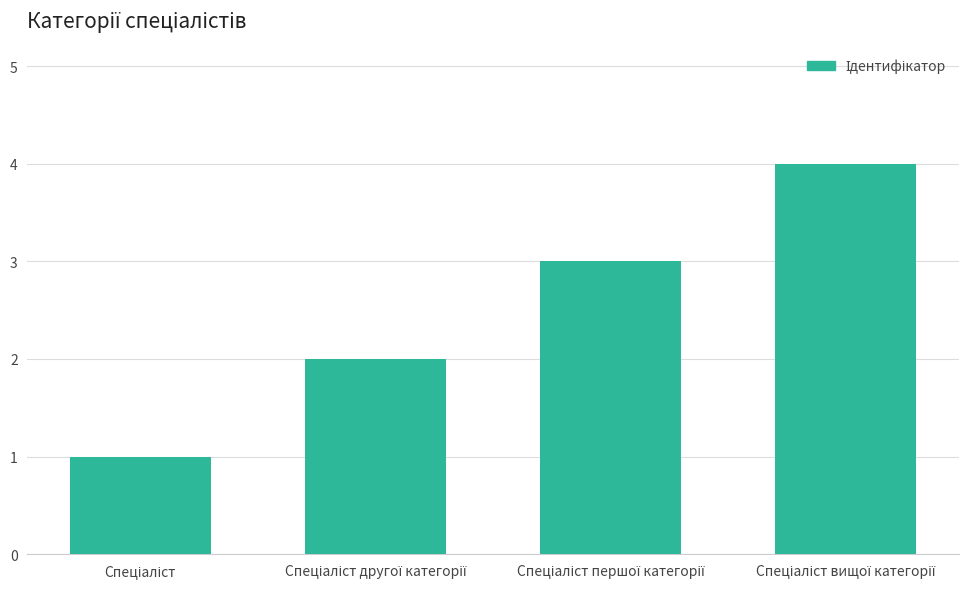

What is the maximum value shown in the chart?

4